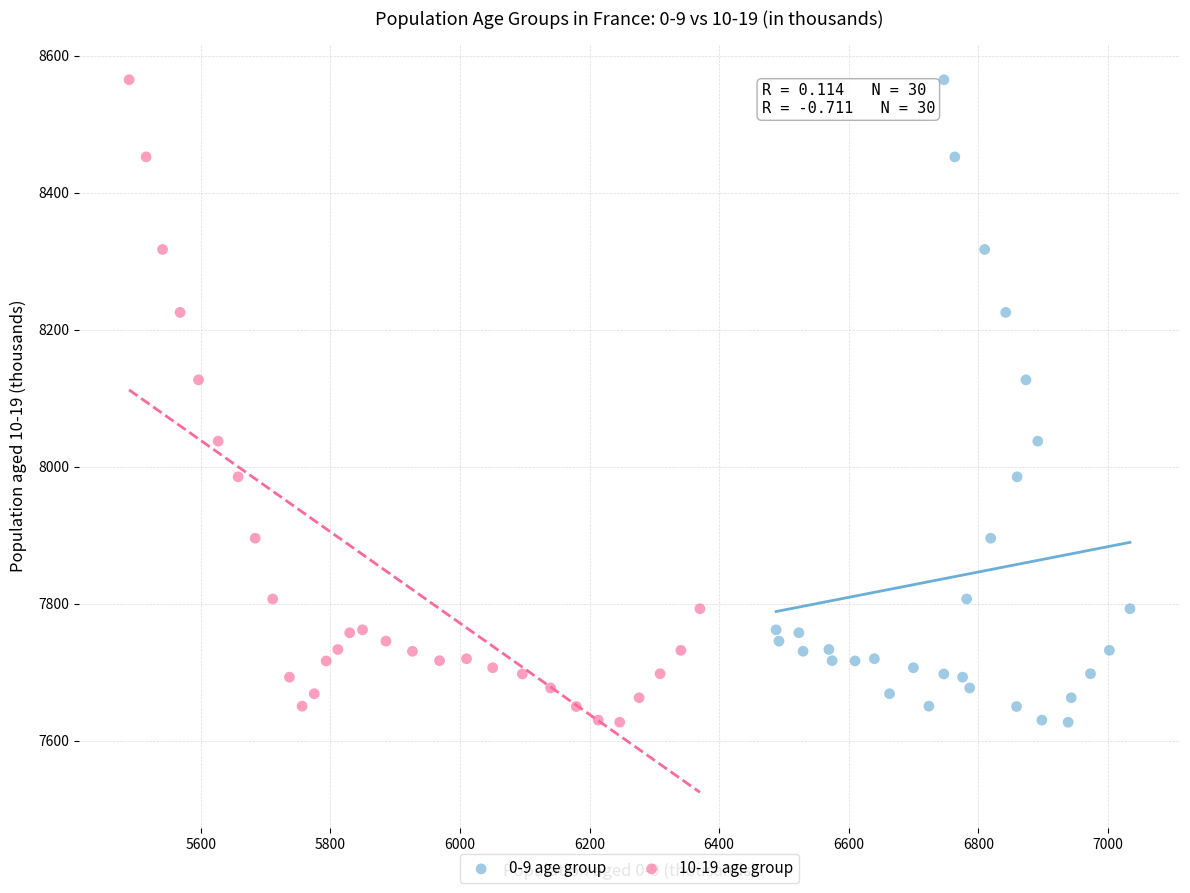

What are all the series names shown in the legend?

0-9 age group, 10-19 age group